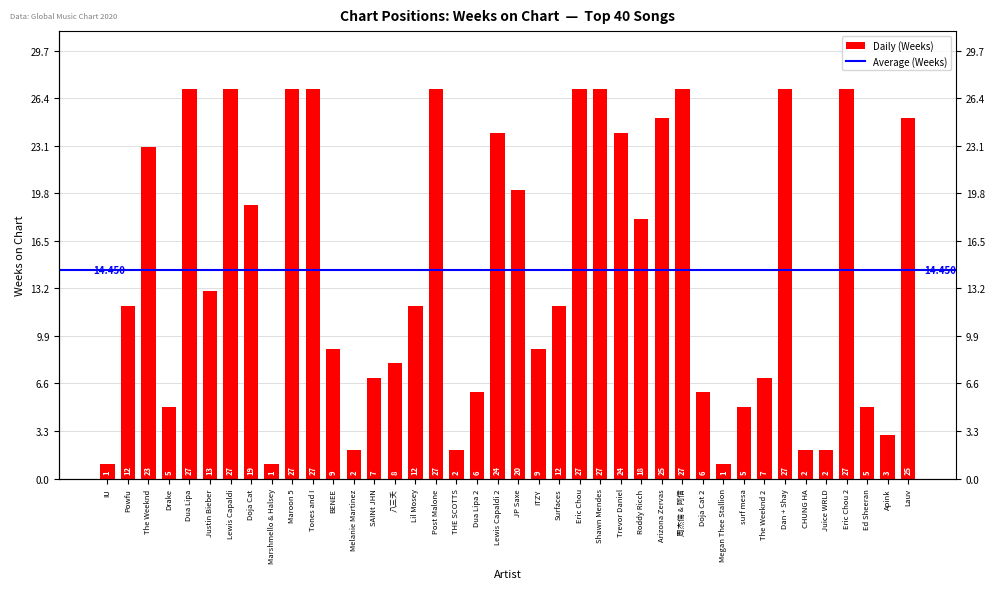

What is the sum of the values at Dan + Shay and Shawn Mendes?

54